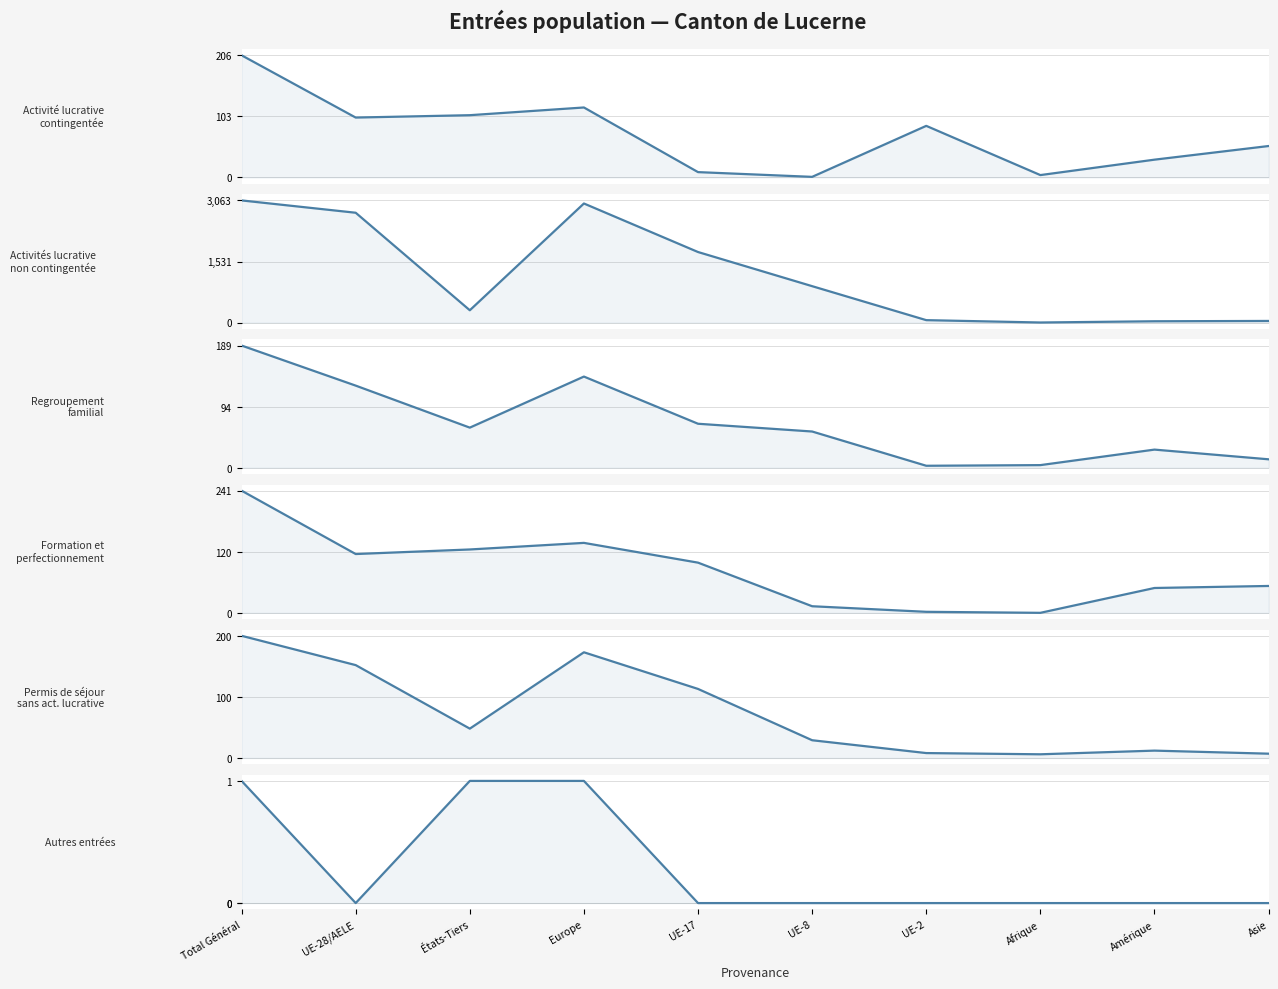

Which series changed the most between Europe and UE-17?

Activités lucrative non contingentée